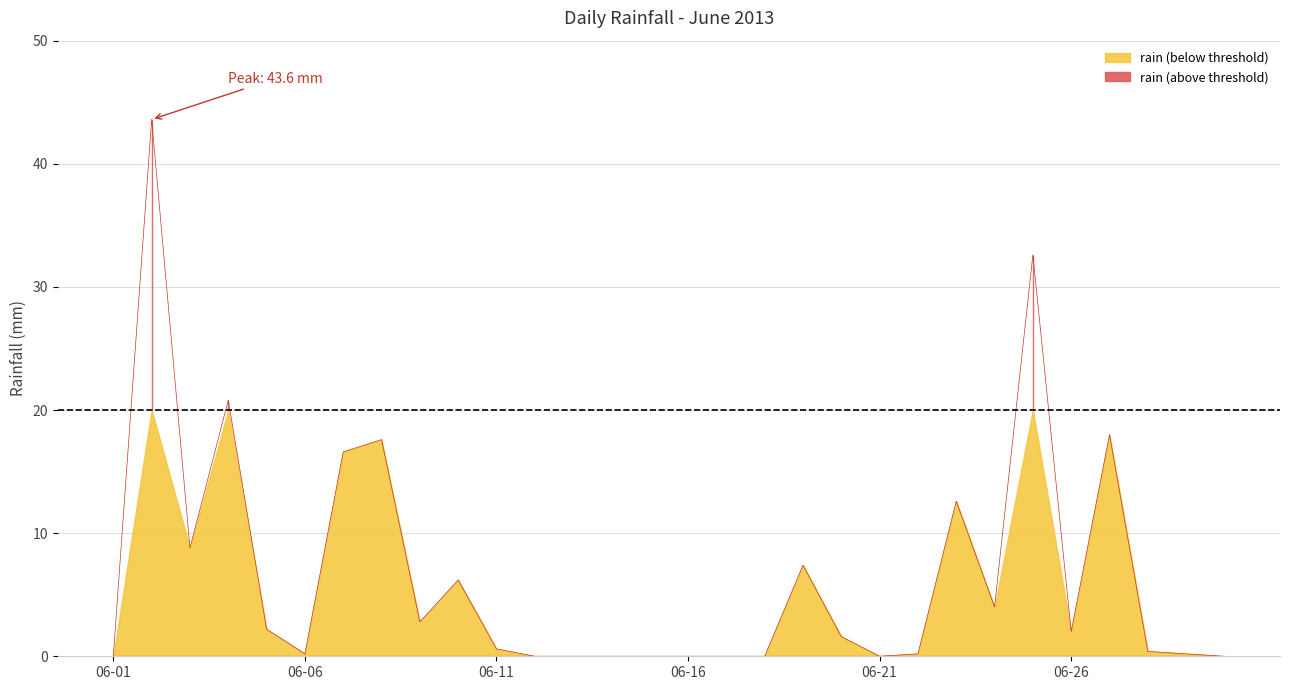

Which has a higher value, 2013-06-17 or 2013-06-23?

2013-06-23